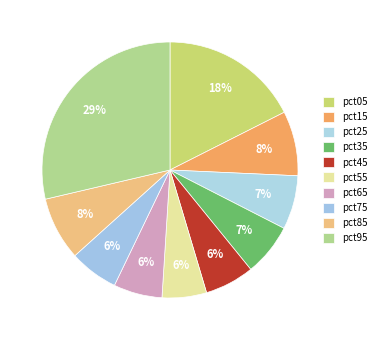

Is the sum of pct75 and pct55 greater than half?

No